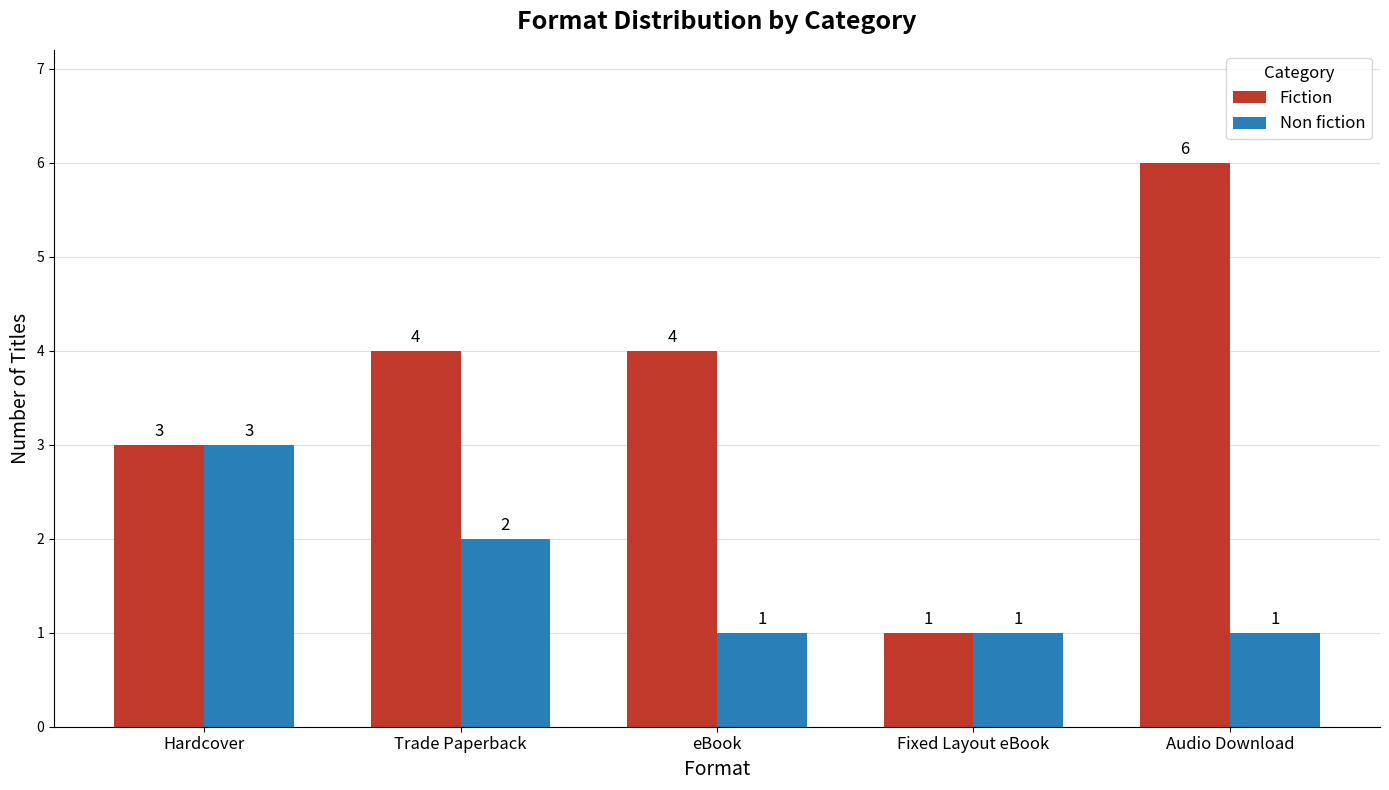

Reading left to right, what are all the values shown in this chart?

Fiction: 3	4	4	1	6
Non fiction: 3	2	1	1	1